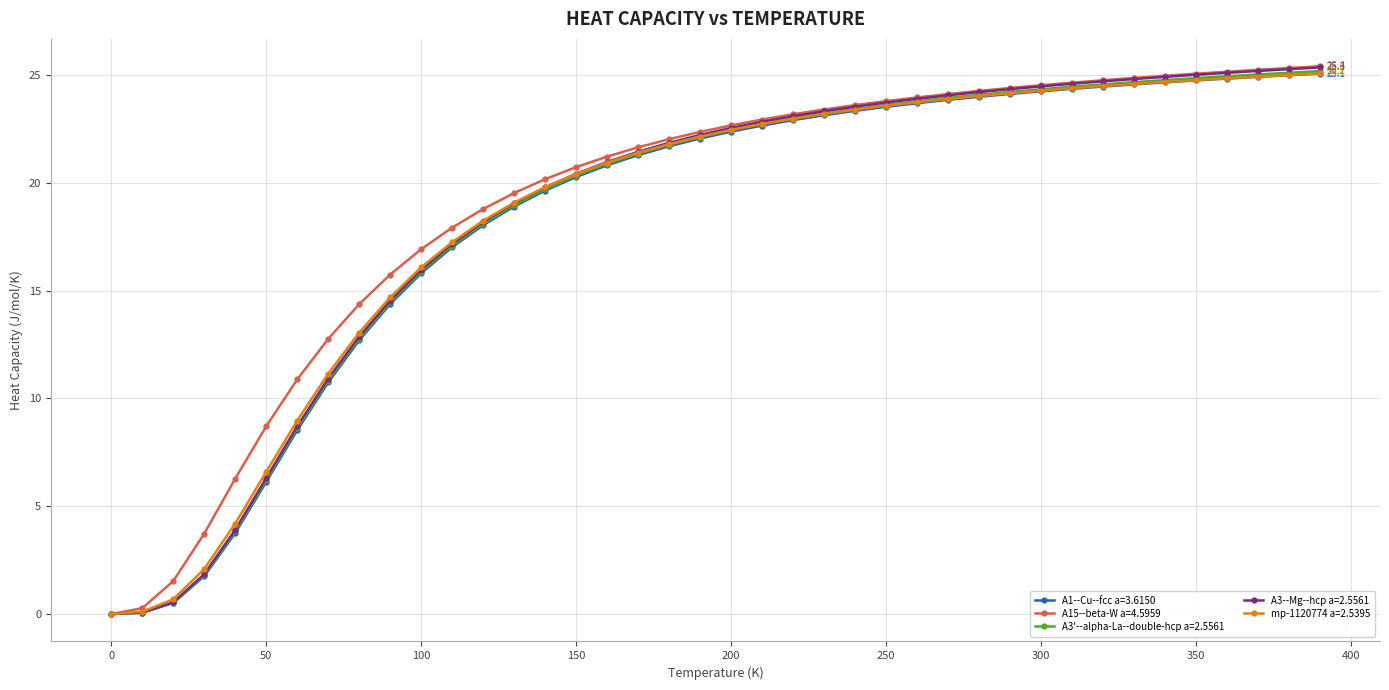

What is the maximum value for mp-1120774 a=2.5395?

25.1